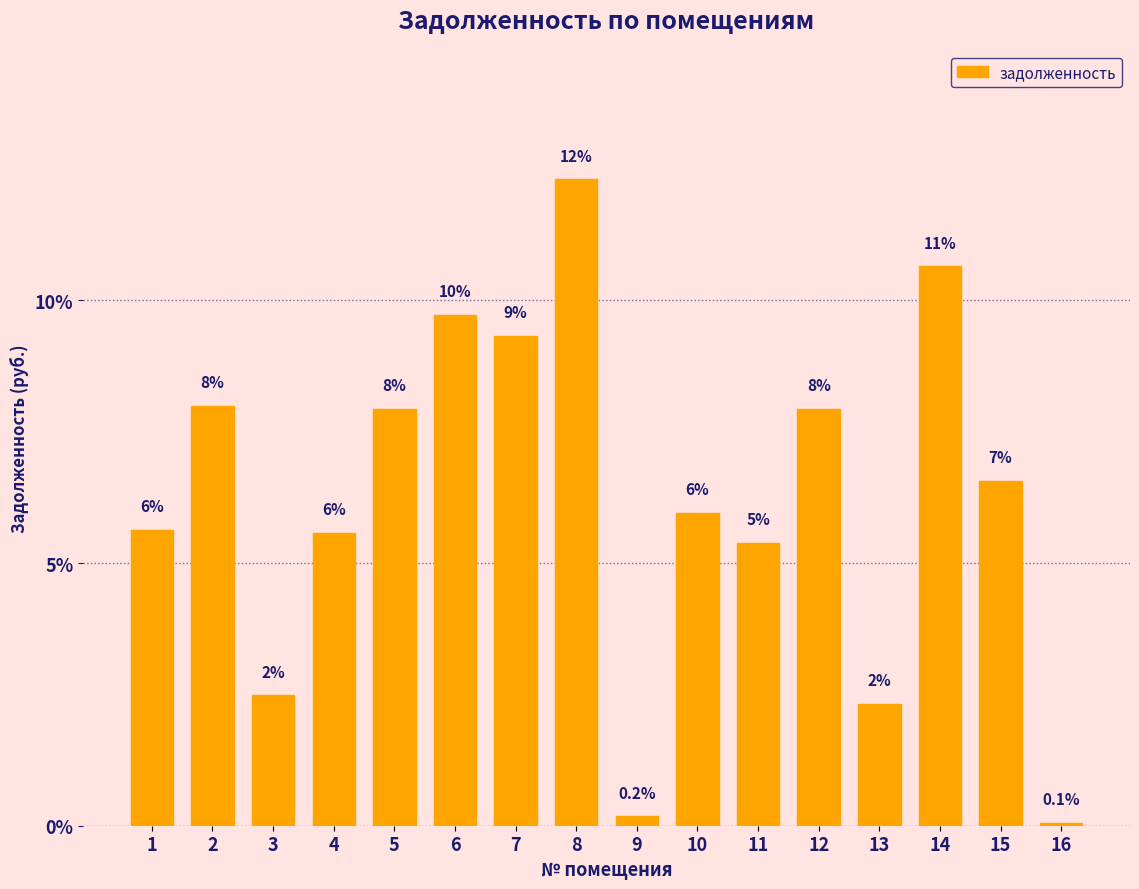

What is the greatest value displayed?

12.3